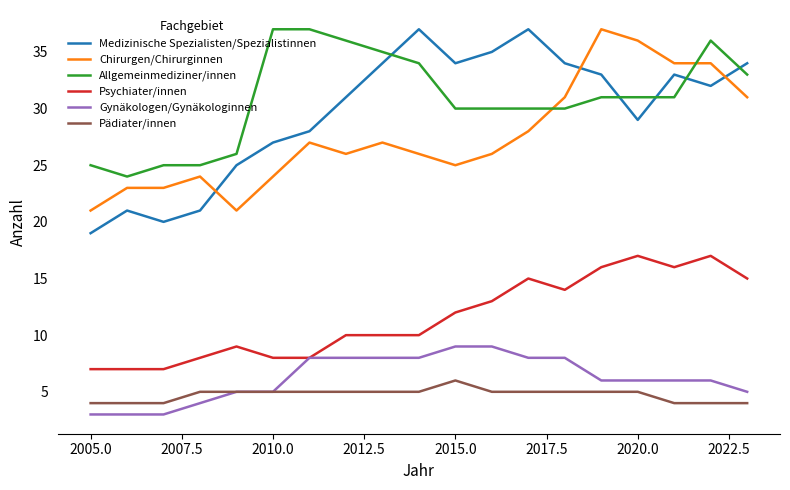

True or false: Psychiater/innen and Allgemeinmediziner/innen intersect in this chart.

False